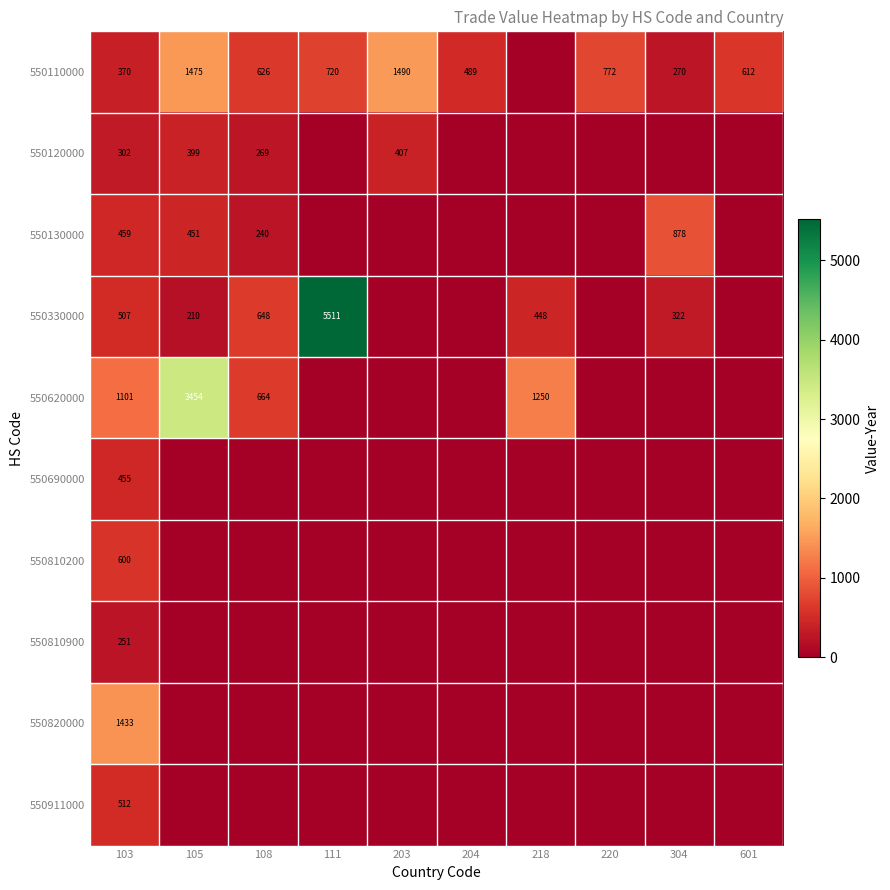

True or false: 550810900 has a value of 251 at 103.

True